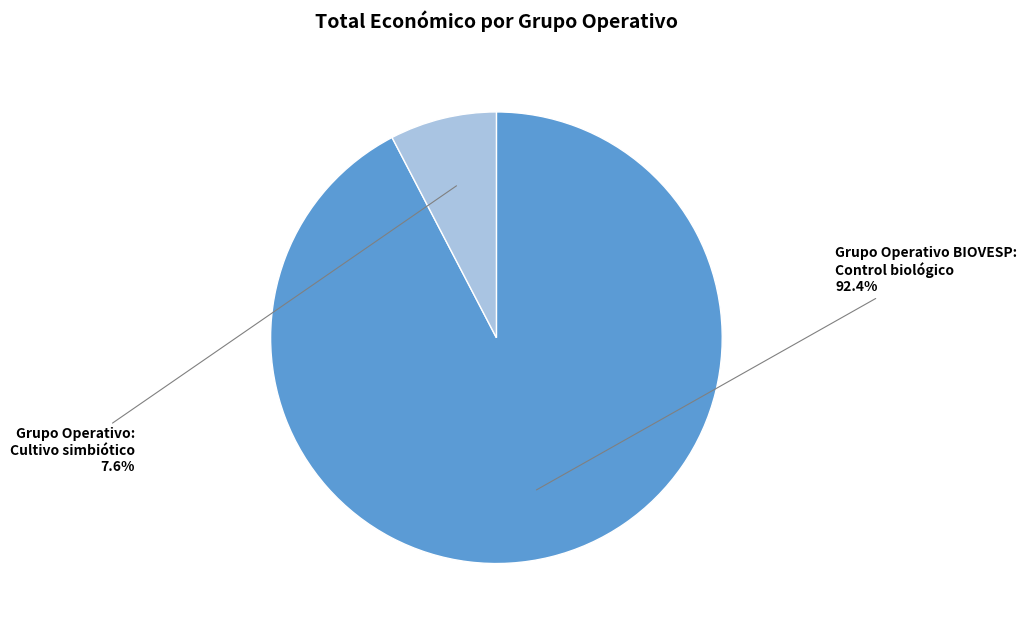

Which has a higher value, Grupo Operativo BIOVESP: Control biológico or Grupo Operativo: Cultivo simbiótico?

Grupo Operativo BIOVESP: Control biológico